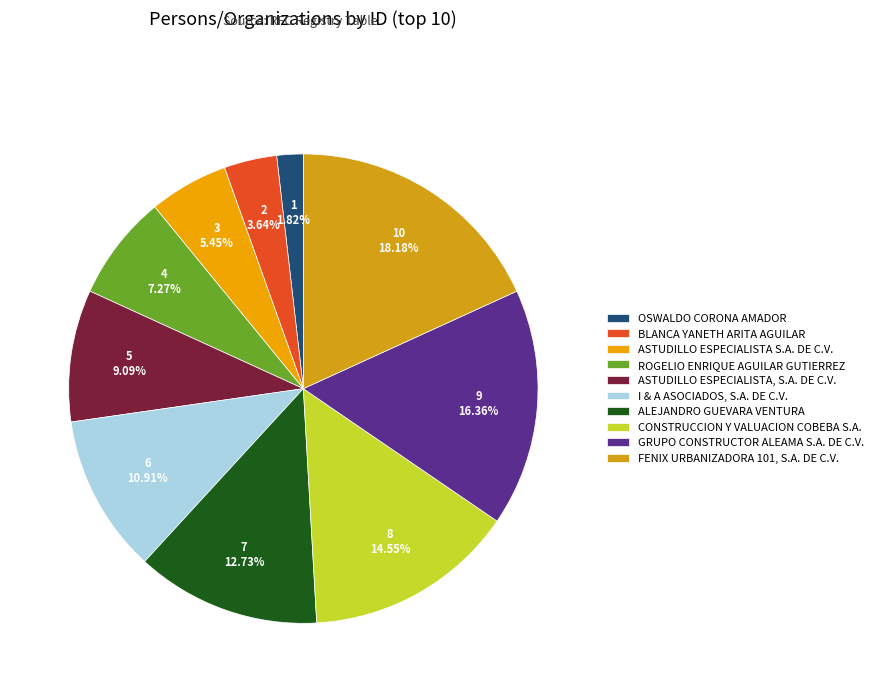

Combined, do CONSTRUCCION Y VALUACION COBEBA S.A. and ROGELIO ENRIQUE AGUILAR GUTIERREZ account for over 50%?

No